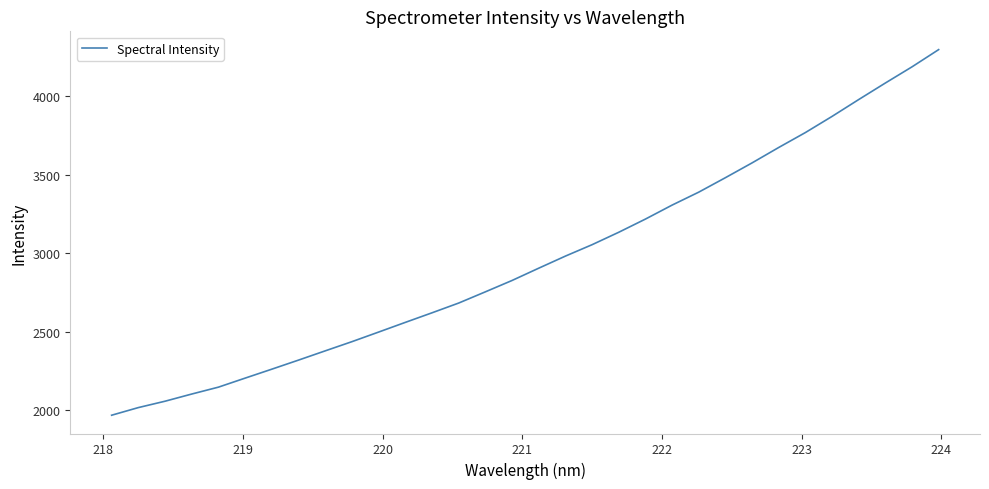

What is the difference between the second highest and minimum values?

2218.4